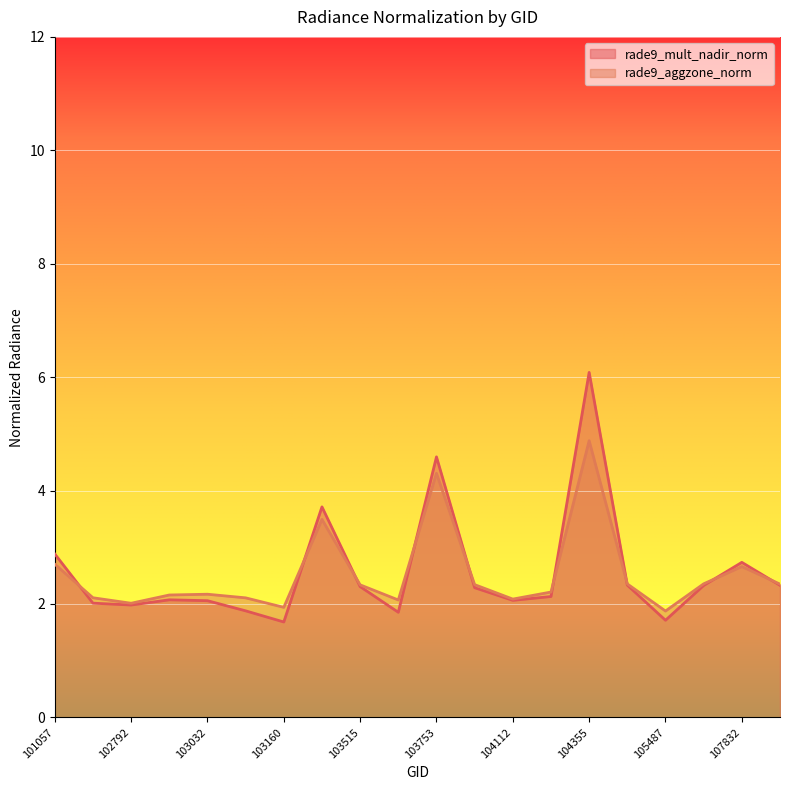

True or false: rade9_aggzone_norm has a value of 2.6 at 102792.

False